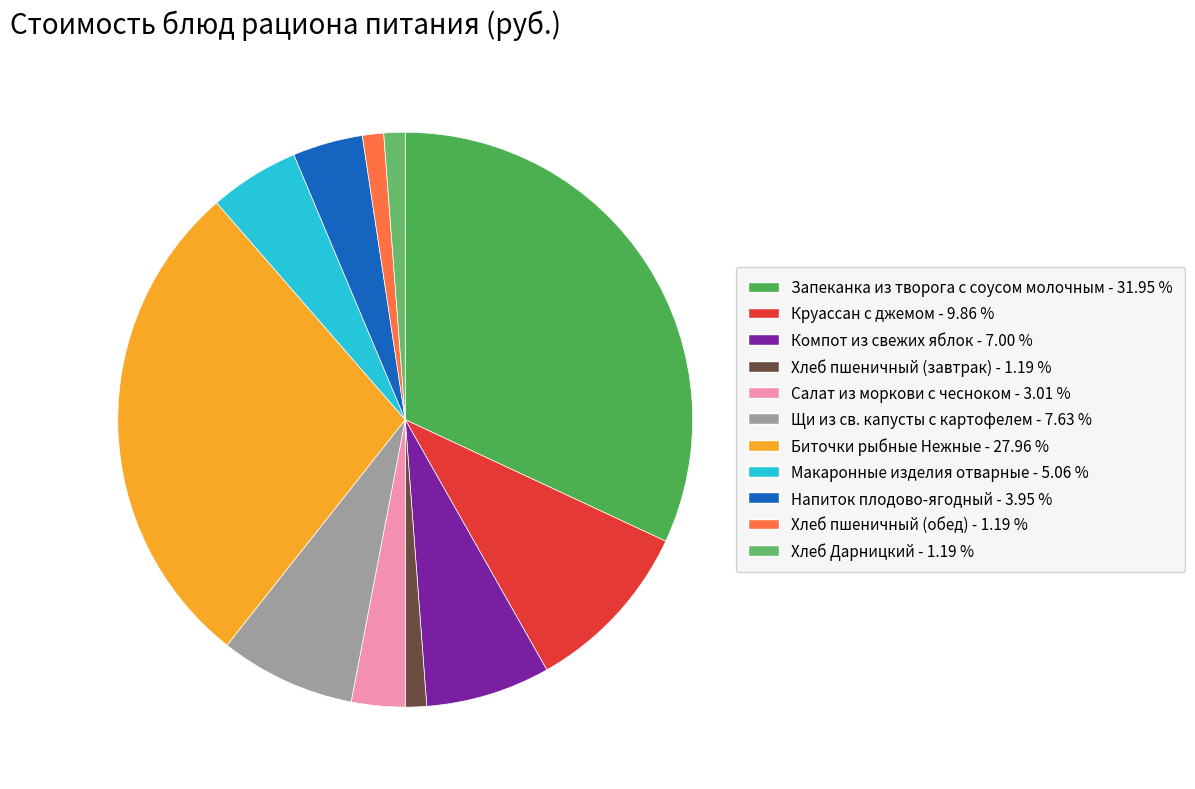

Count the number of slices in the pie.

11